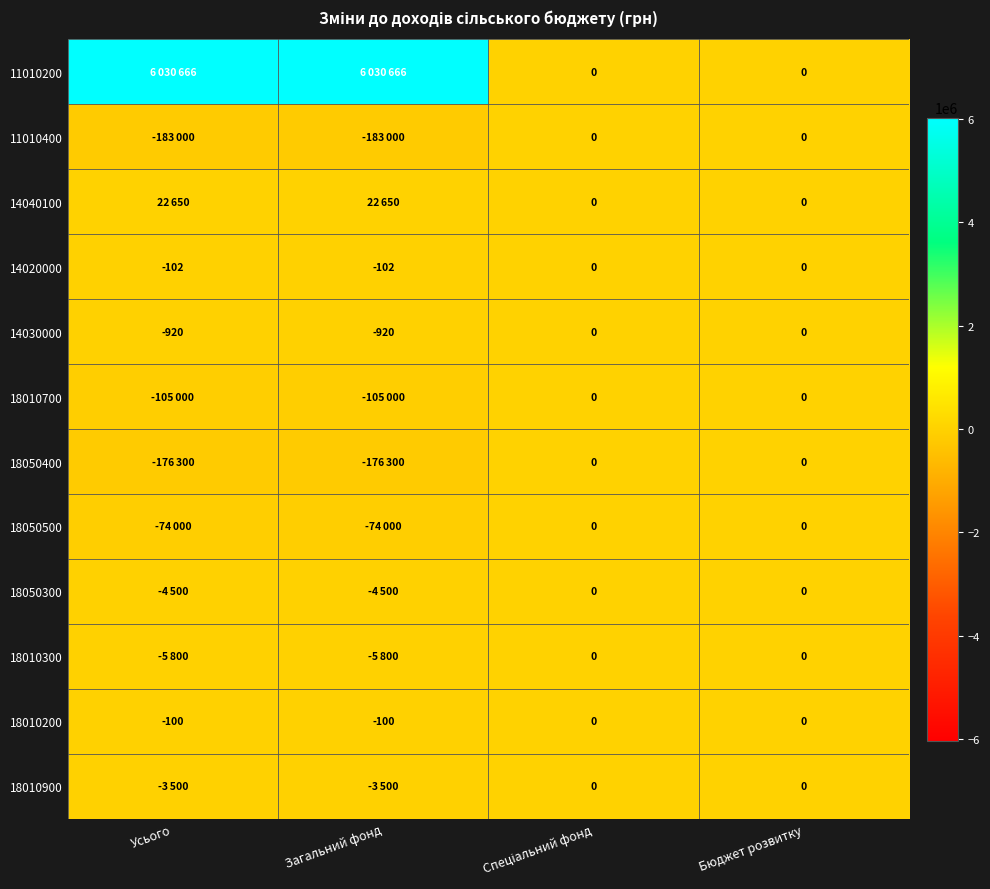

What is the average value of the 18010200 series?

-50